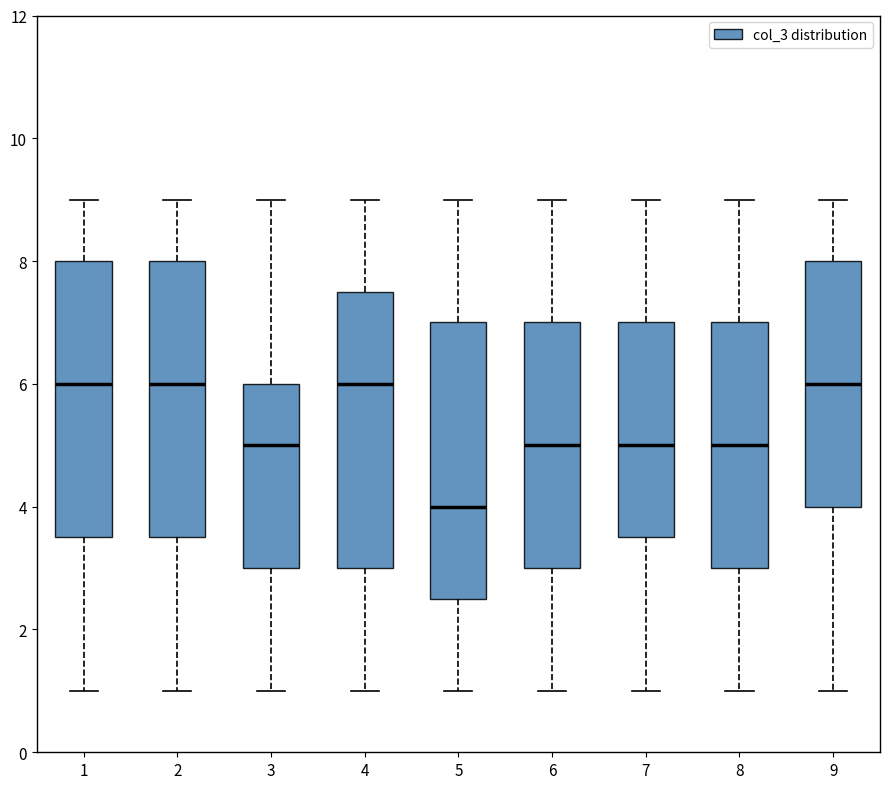

Reading left to right, transcribe this box plot: for each box, give where its median line is, the range the box spans, and where its two whiskers end, as read against the y-axis. The values are not printed on the chart, so give them approximately, as read against the axis.

1: median 6.0, box 3.6 to 8.0, whiskers 1.0 to 9.0
2: median 6.0, box 3.6 to 8.0, whiskers 1.0 to 9.0
3: median 5.0, box 3.0 to 6.0, whiskers 1.0 to 9.0
4: median 6.0, box 3.0 to 7.6, whiskers 1.0 to 9.0
5: median 4.0, box 2.6 to 7.0, whiskers 1.0 to 9.0
6: median 5.0, box 3.0 to 7.0, whiskers 1.0 to 9.0
7: median 5.0, box 3.6 to 7.0, whiskers 1.0 to 9.0
8: median 5.0, box 3.0 to 7.0, whiskers 1.0 to 9.0
9: median 6.0, box 4.0 to 8.0, whiskers 1.0 to 9.0